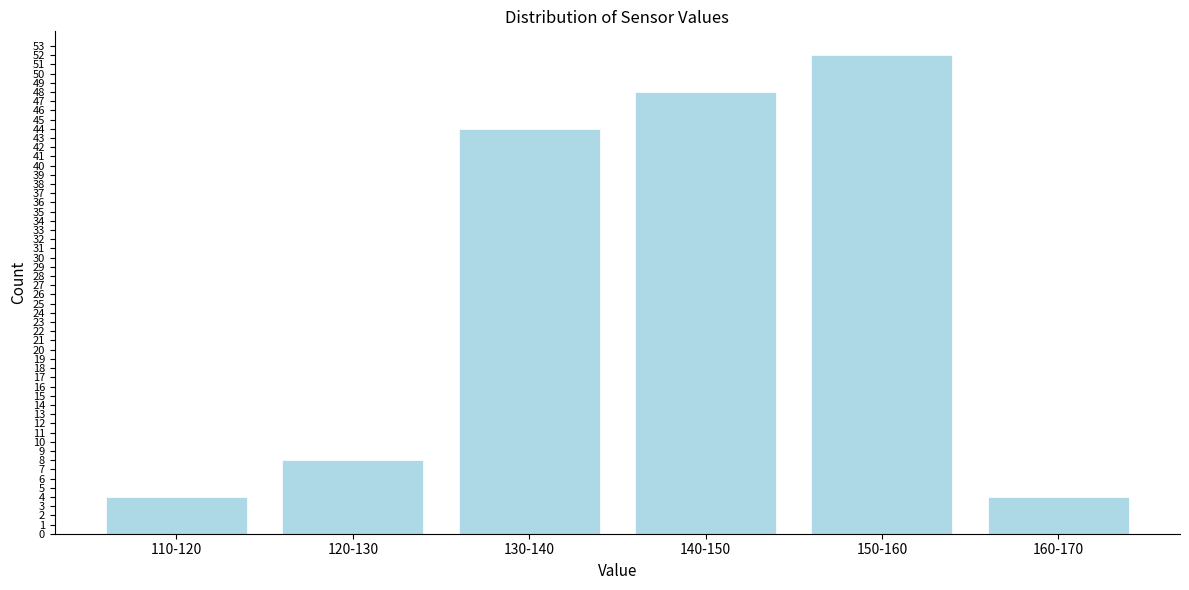

Reading left to right, extract all data points from this chart.

110-120=4	120-130=8	130-140=44	140-150=48	150-160=52	160-170=4